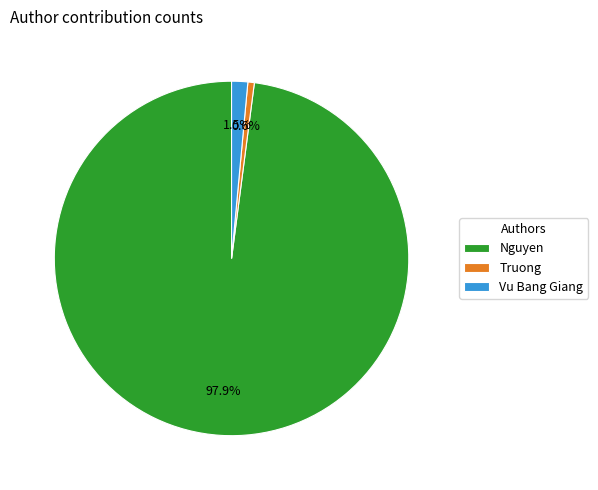

Is there any slice that represents more than half of the pie?

Yes